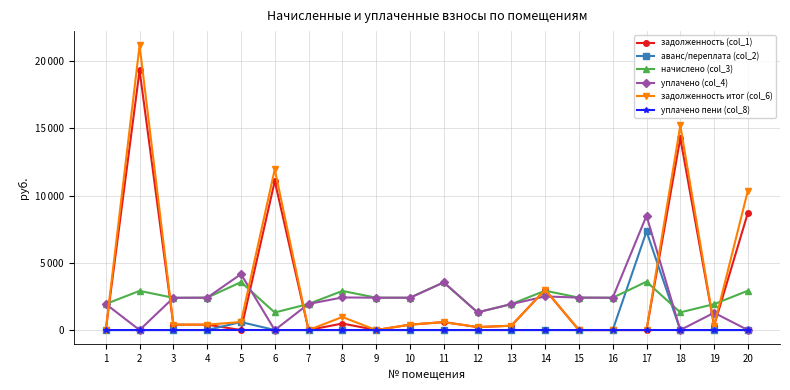

At which category does задолженность итог (col_6) reach its first local valley?

3